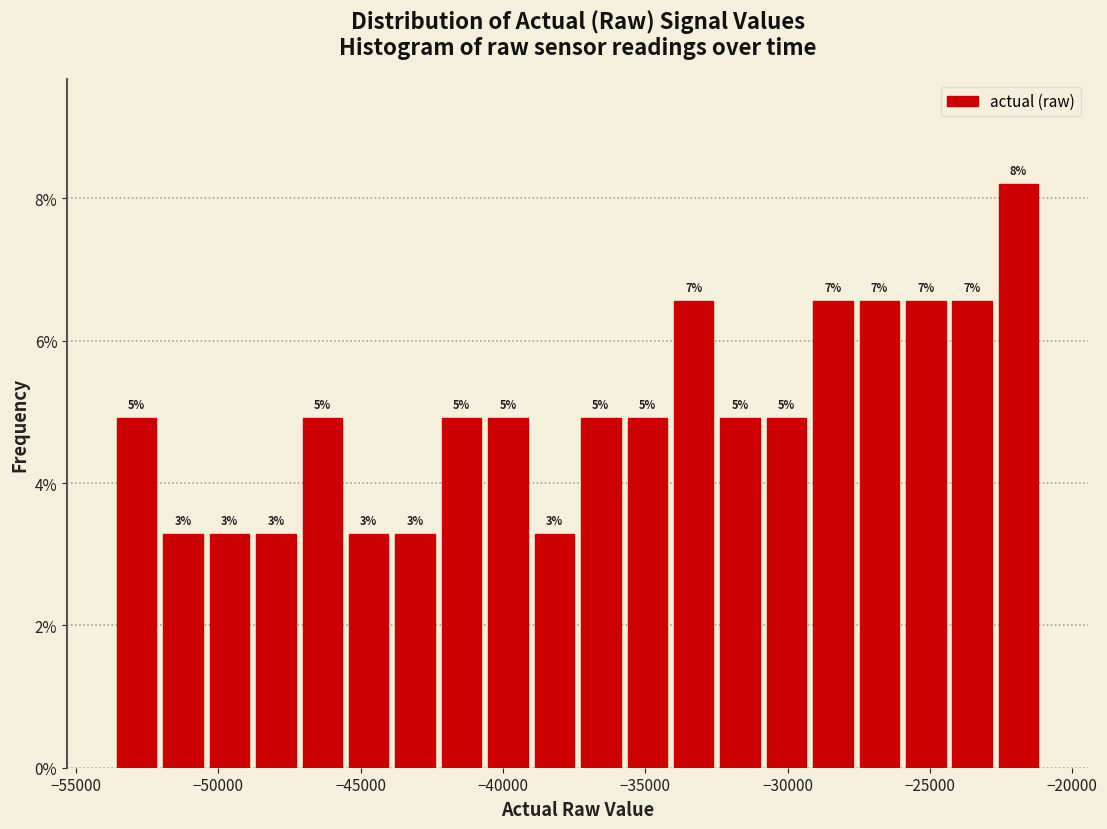

Around what value on the x-axis is the tallest bar? Give the approximate position of its centre, as read against the axis.

-22000